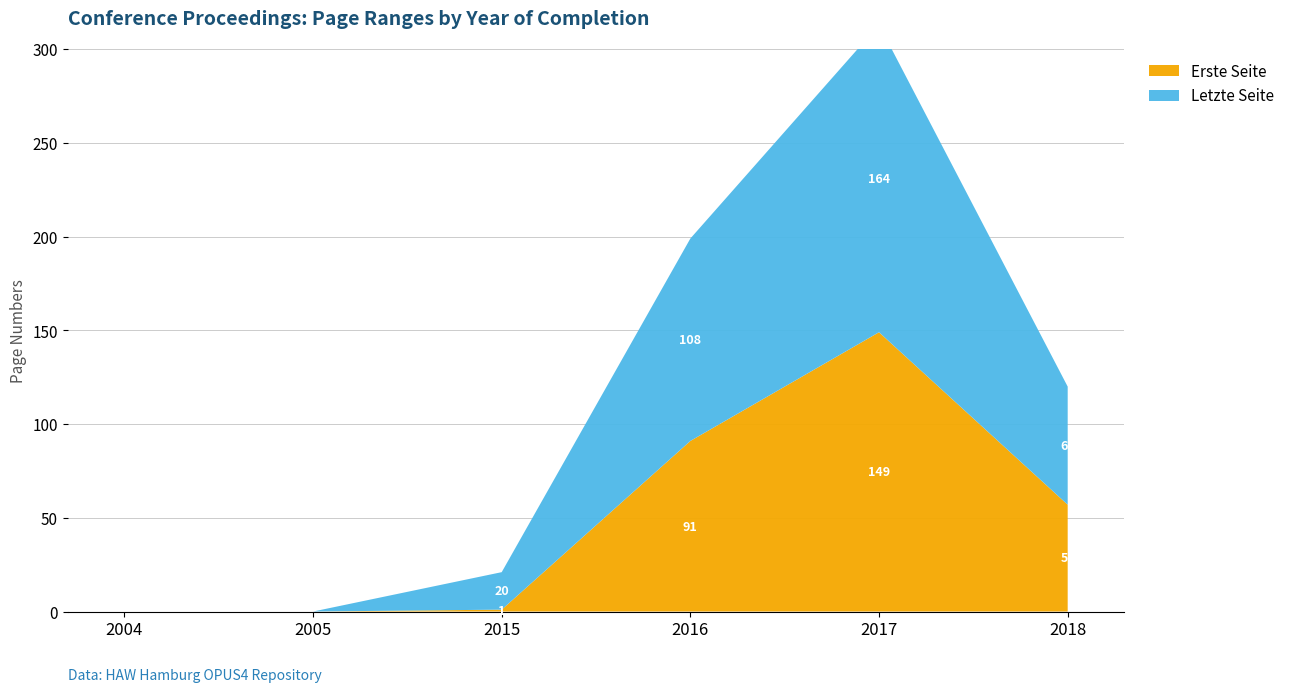

What is the value of the Erste Seite point at the 3rd from the left?

1